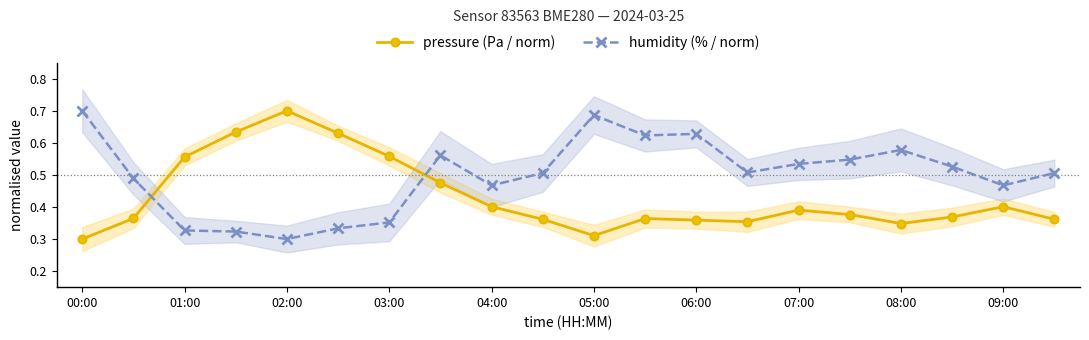

Does the chart have visible grid lines?

No